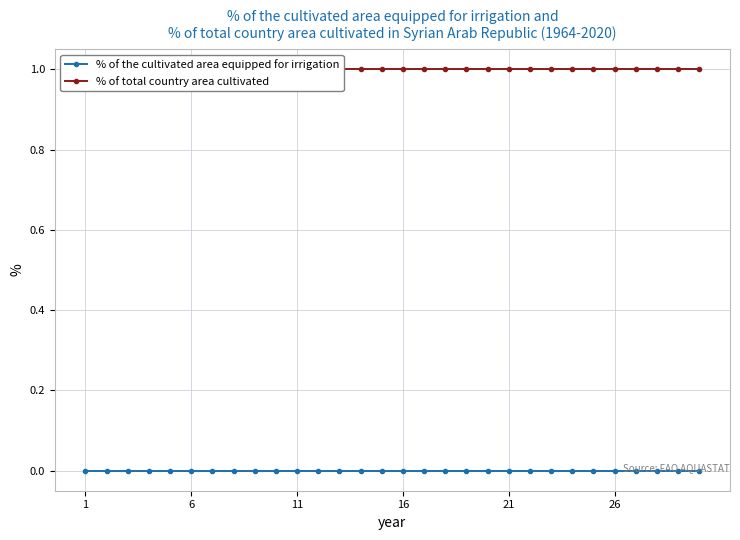

Is the value of % of total country area cultivated at 25 greater than the value of % of the cultivated area equipped for irrigation at 28?

Yes